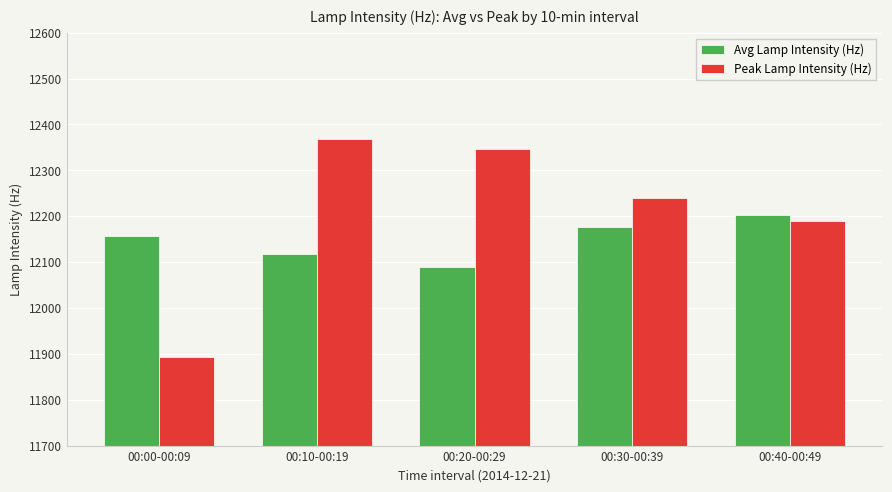

Reading left to right, extract all data points from this chart.

Avg Lamp Intensity (Hz): 12155.8	12118.3	12089.4	12176.2	12201.5
Peak Lamp Intensity (Hz): 11894.0	12369.0	12347.0	12240.0	12189.0